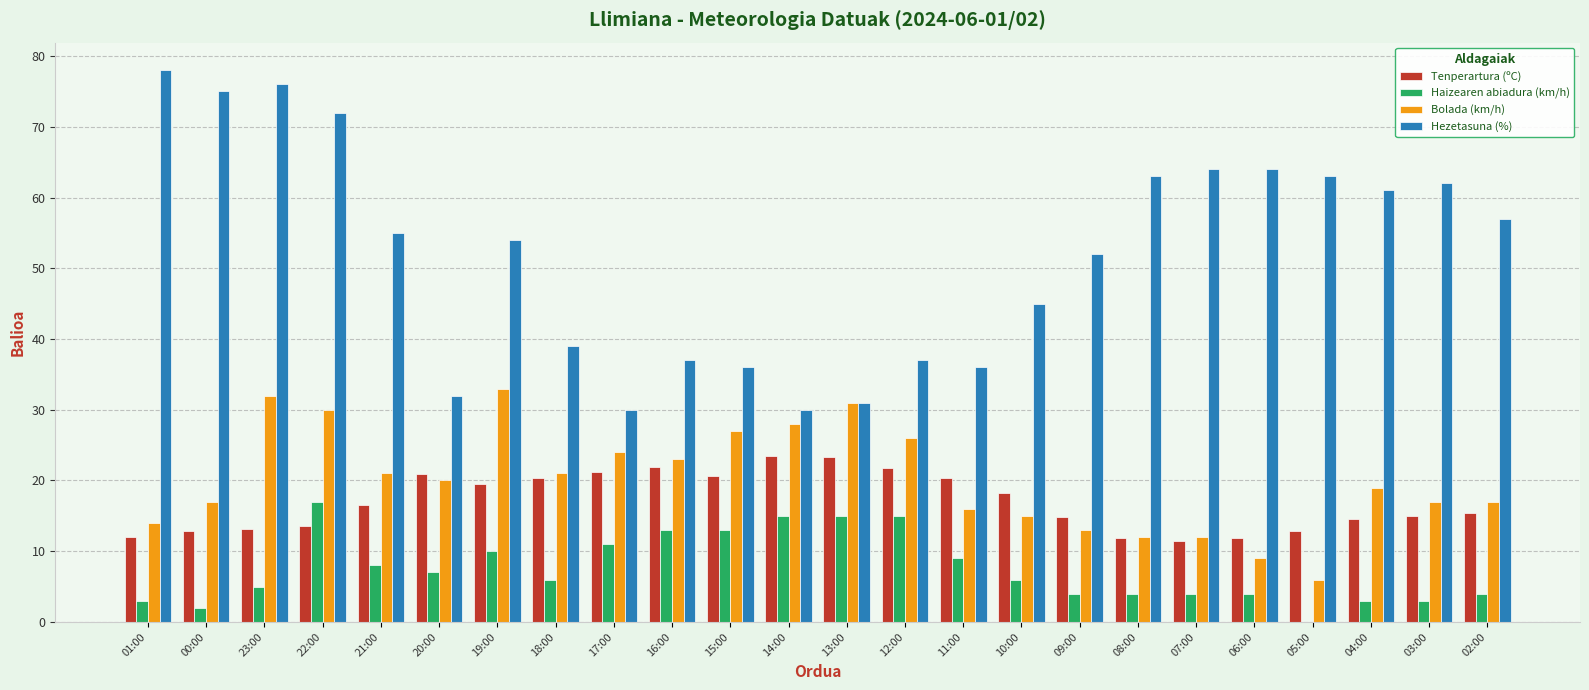

Which series has the largest total across all categories?

Hezetasuna (%)